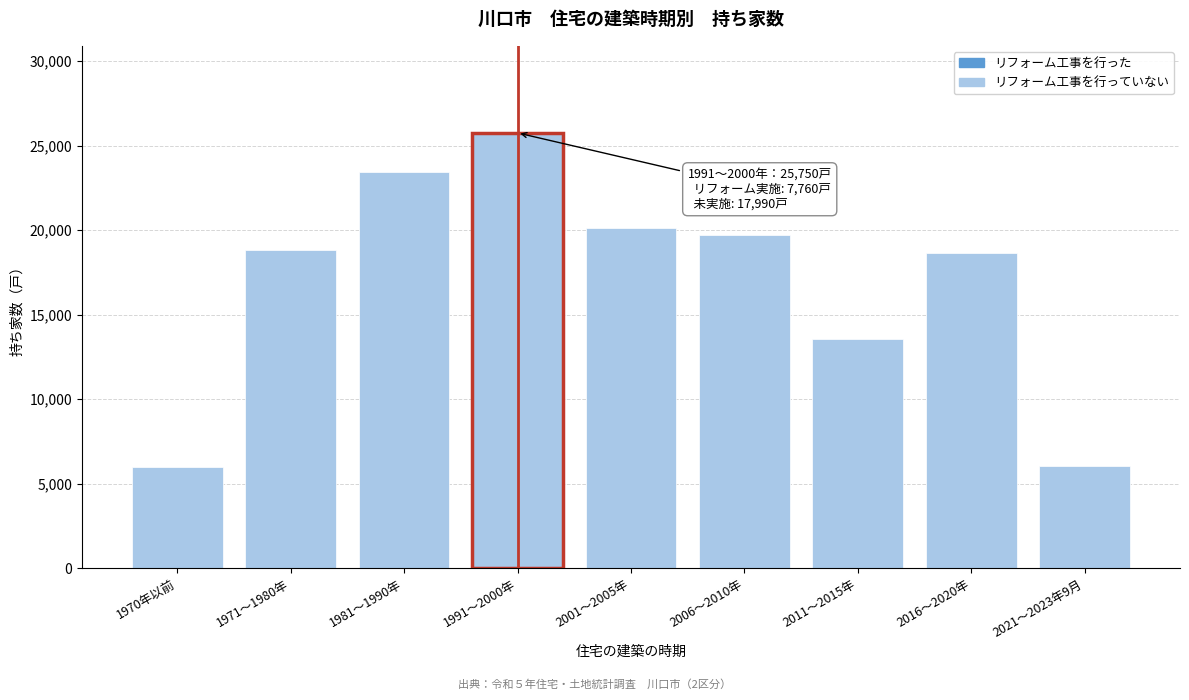

What is the maximum value shown in the chart?

25750